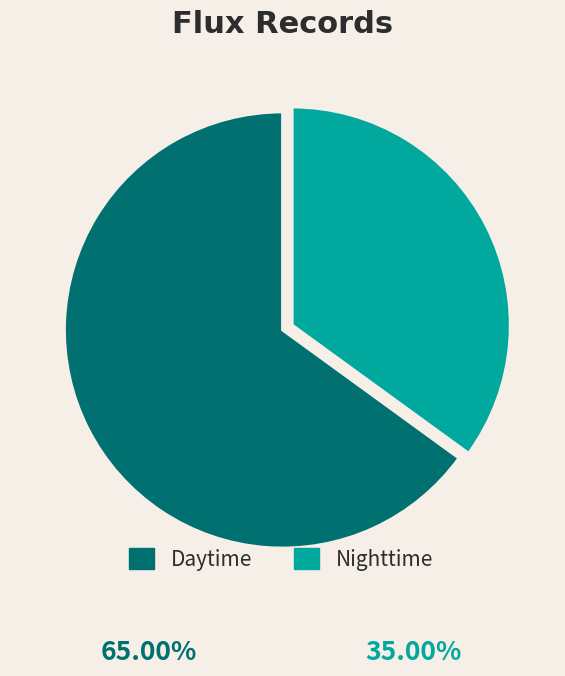

What is the ratio of the value at Nighttime to the value at Daytime?

0.5